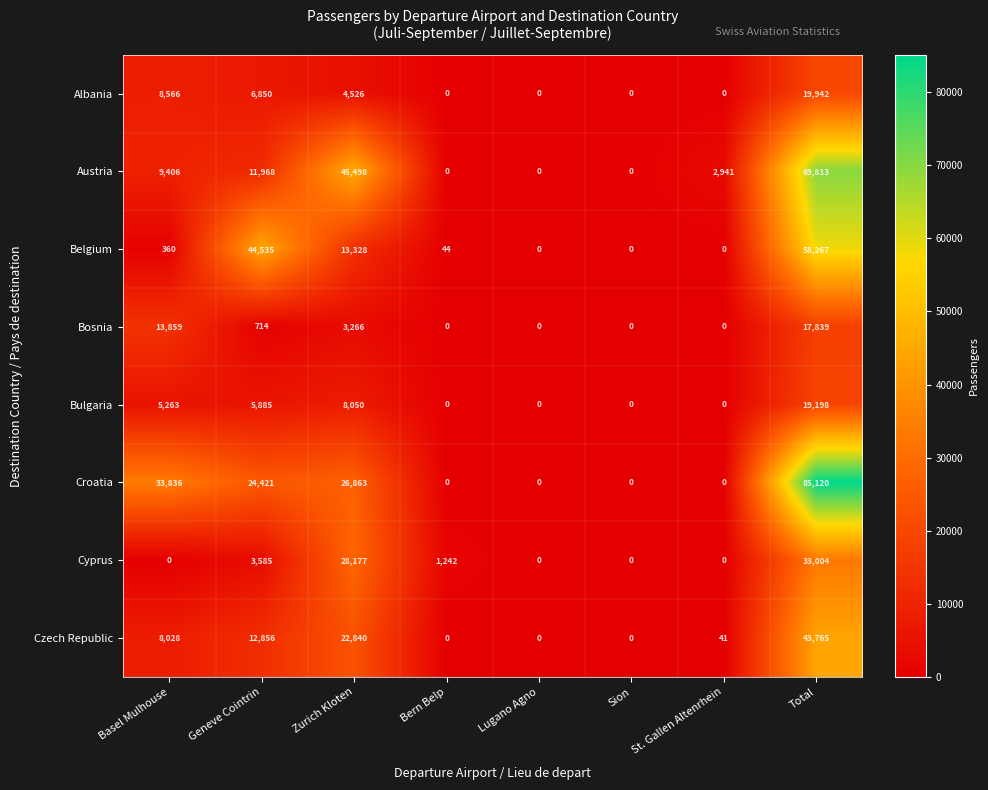

Count the number of categories in the chart.

8